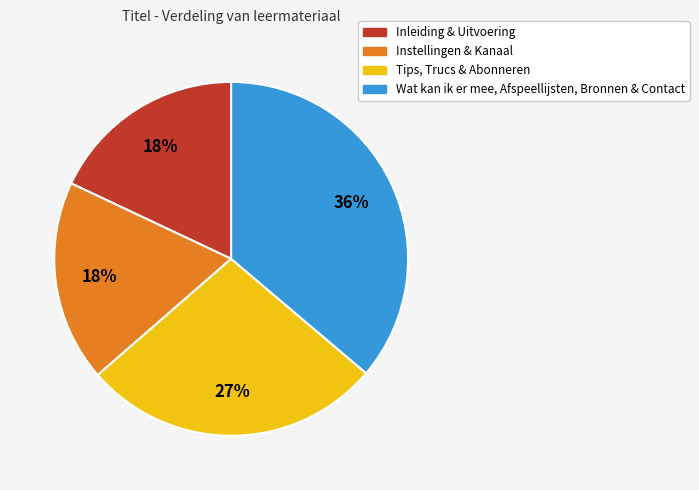

To the nearest percent, what is the average slice percentage?

25%